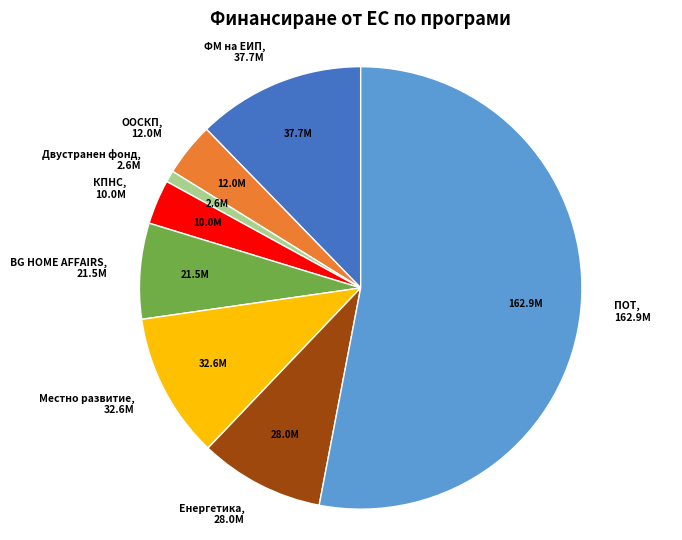

Between ООСКП and BG HOME AFFAIRS, which is larger?

BG HOME AFFAIRS